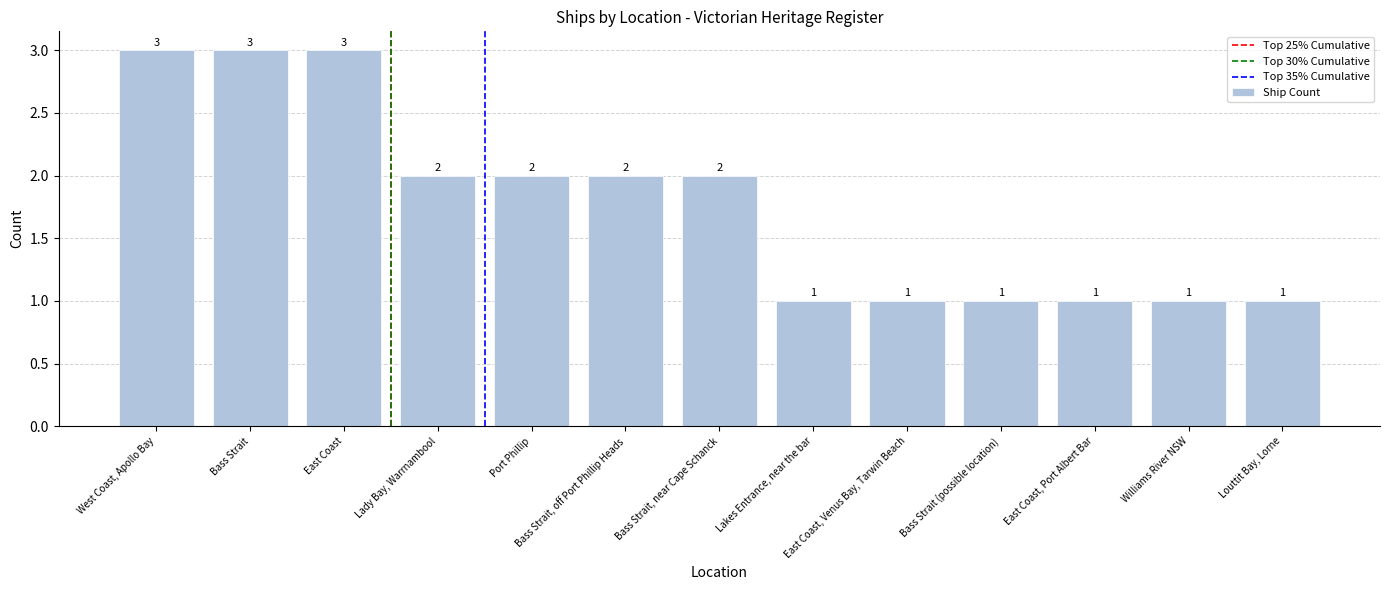

The value at Bass Strait, off Port Phillip Heads is 2. True or false?

True